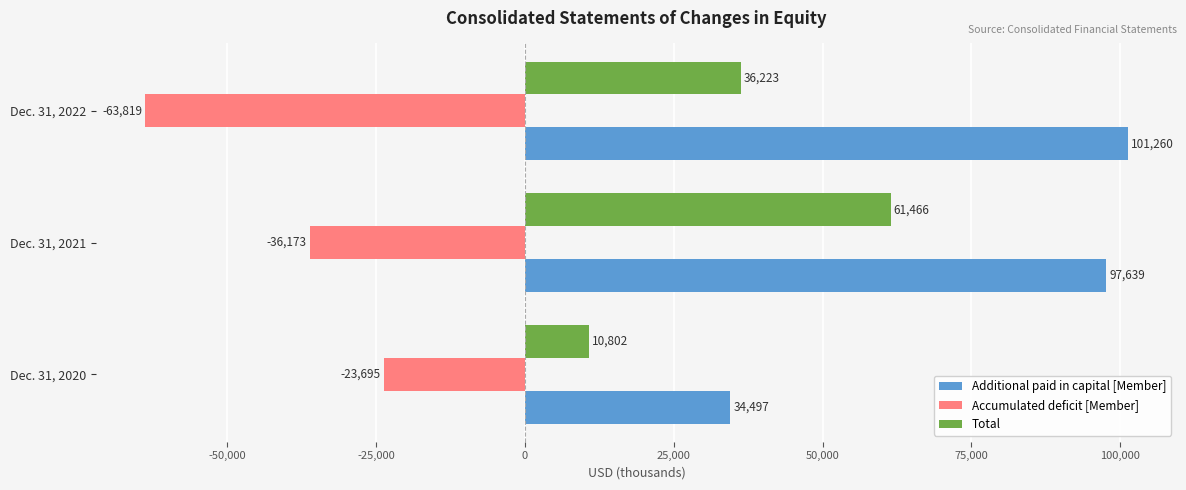

The Additional paid in capital [Member] series shows 22963 at Dec. 31, 2020. True or false?

False